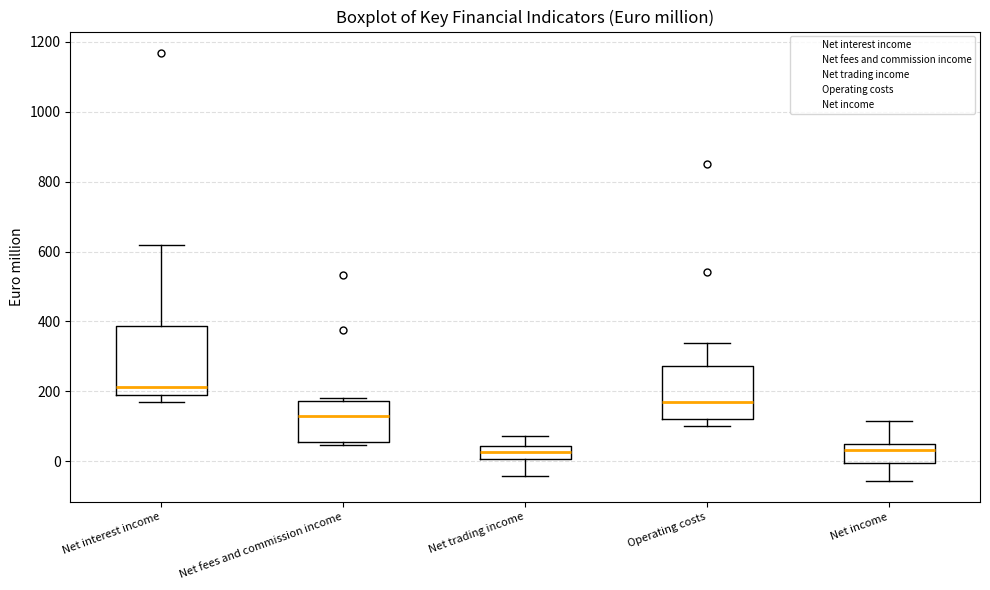

Which box has the highest median line?

Net interest income